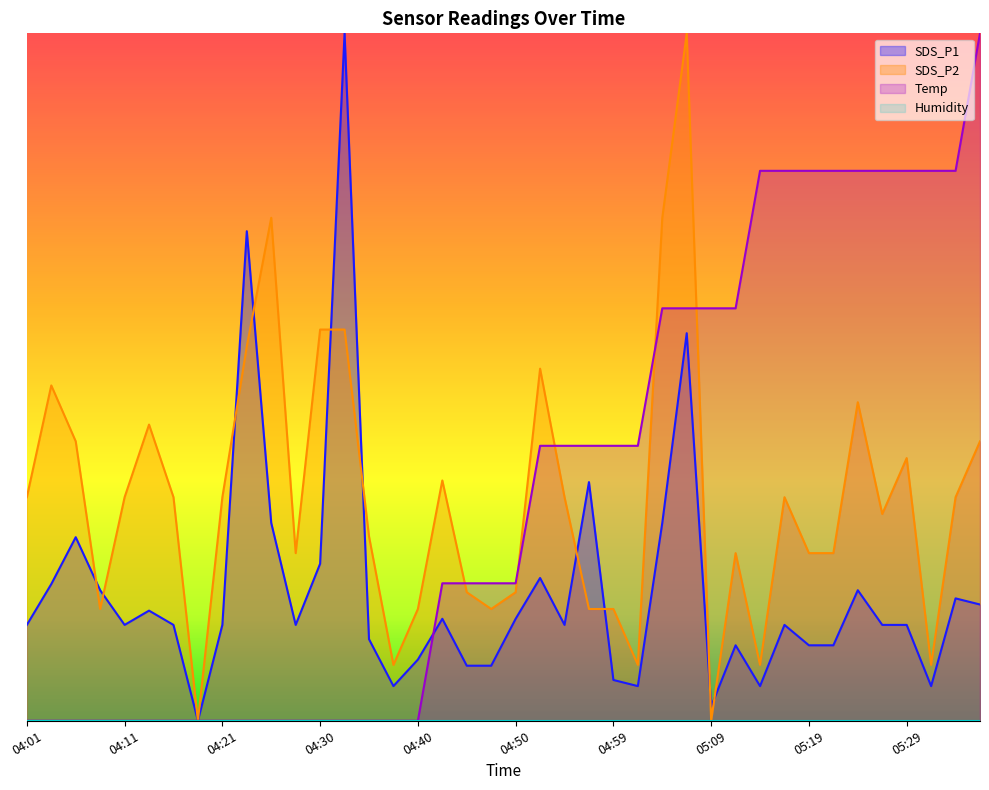

Between which two adjacent categories do Temp and SDS_P2 first intersect?

04:42 and 04:45